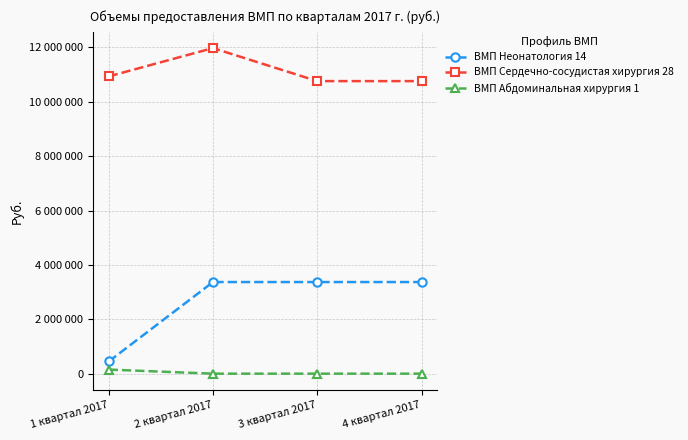

Where does the ВМП Сердечно-сосудистая хирургия 28 series first go above 10932737?

1 квартал 2017